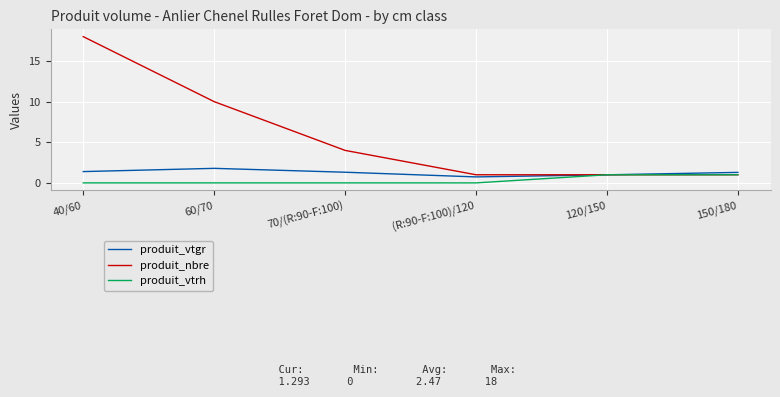

List the series in order of their peak value, lowest first.

produit_vtrh, produit_vtgr, produit_nbre